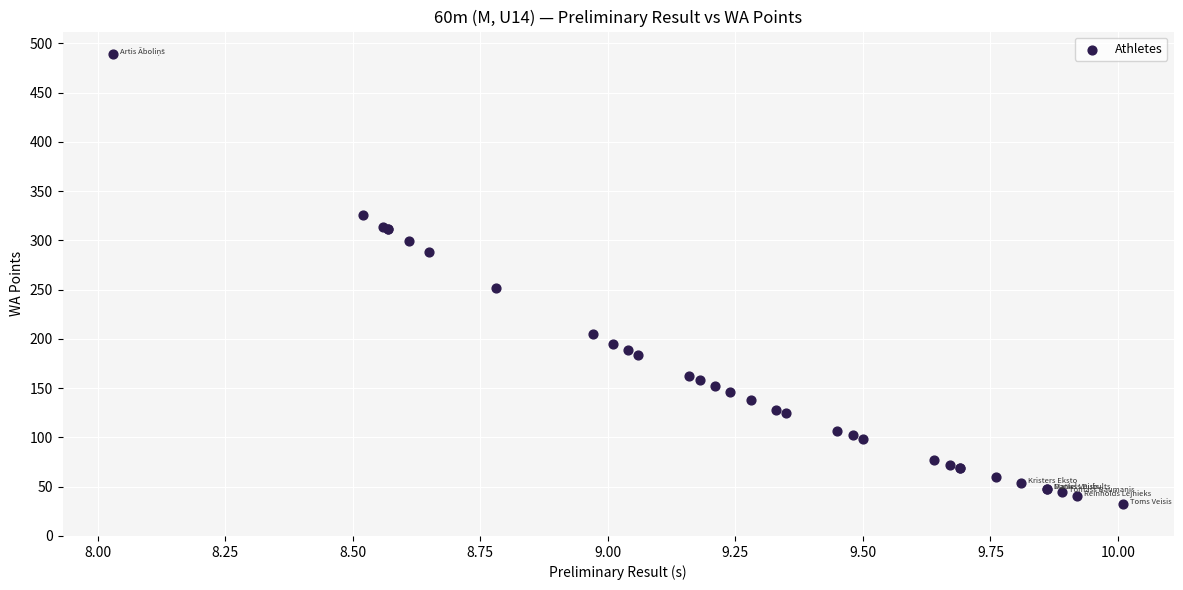

What Y value in the scatter plot is closest to 260?

252